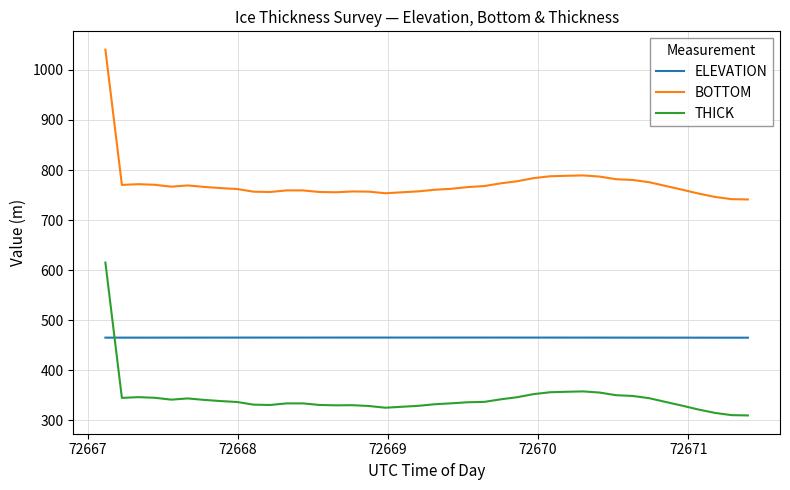

Which series has the largest total across all categories?

BOTTOM